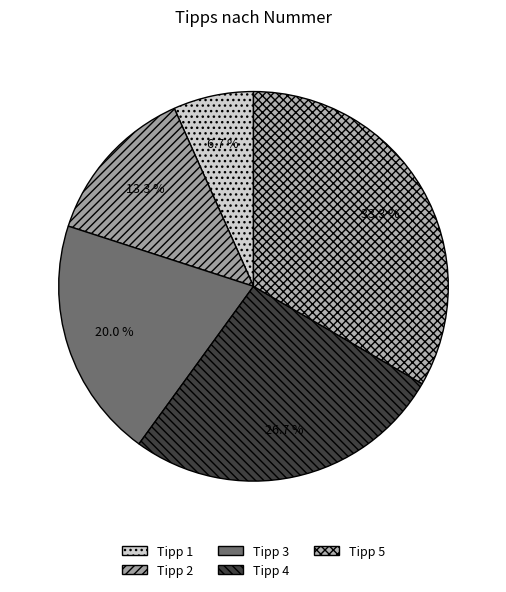

What percentage is the Tipp 4 slice, to the nearest percent?

27%